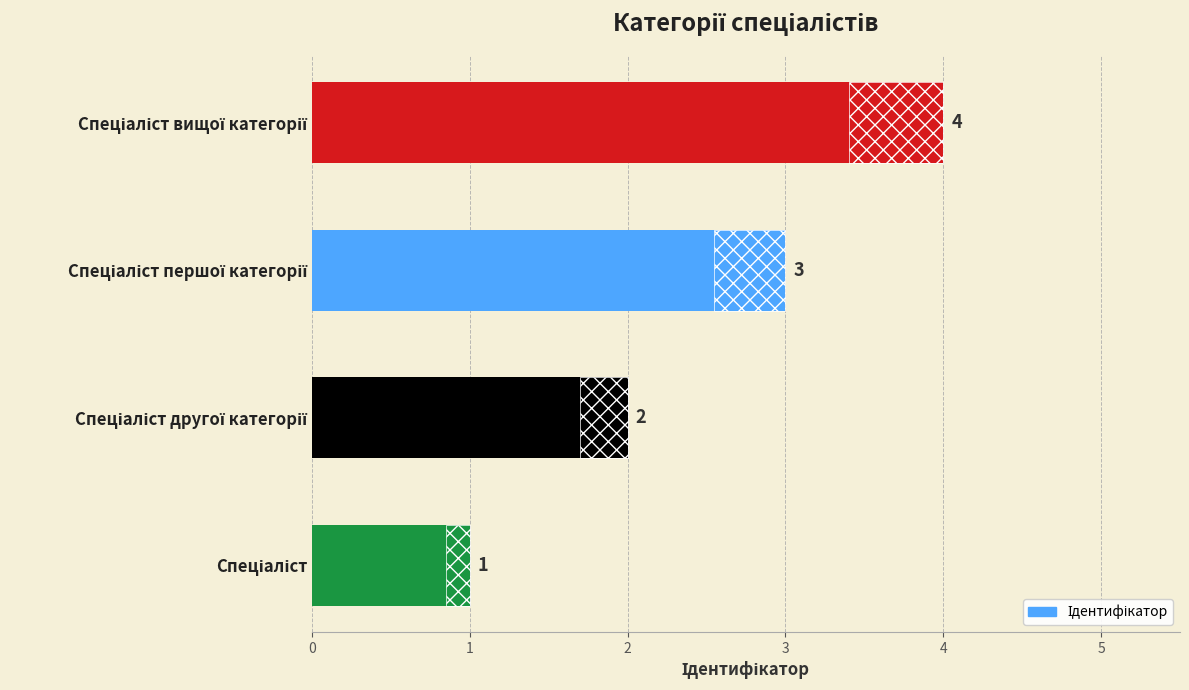

The value at Спеціаліст вищої категорії is 6. True or false?

False